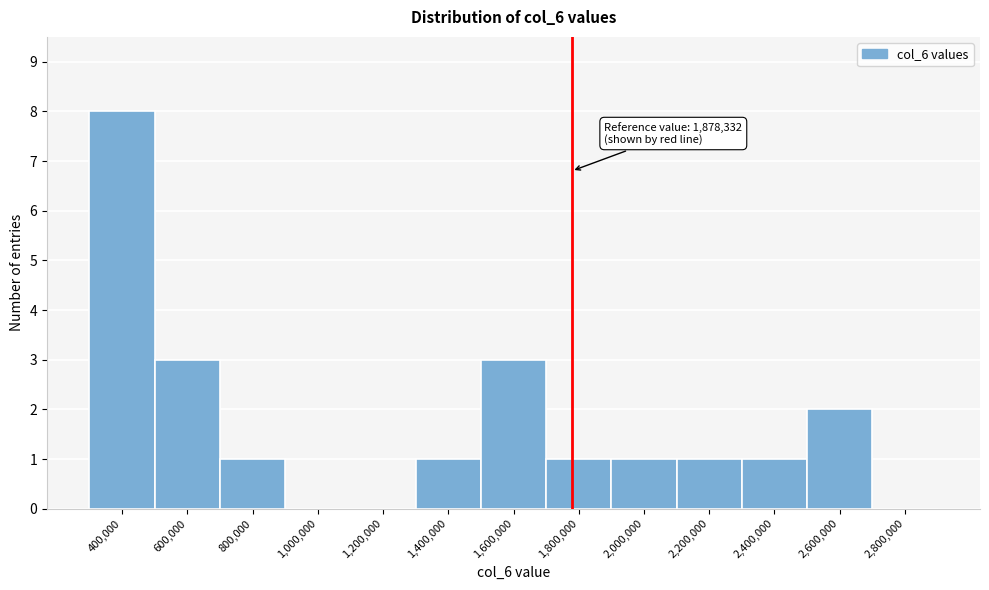

Reading left to right, list all the values displayed in this chart.

400,000=8	600,000=3	800,000=1	1,000,000=0	1,200,000=0	1,400,000=1	1,600,000=3	1,800,000=1	2,000,000=1	2,200,000=1	2,400,000=1	2,600,000=2	2,800,000=0